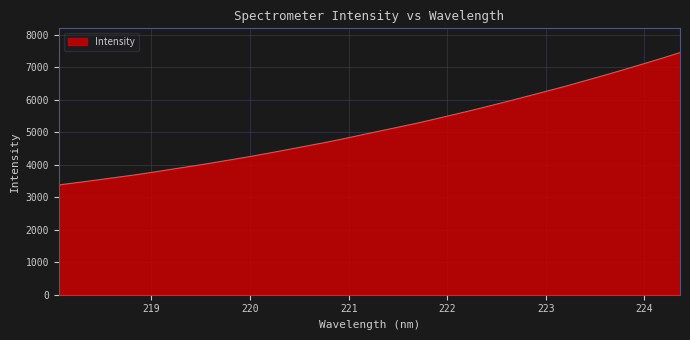

What is the greatest value displayed?

7446.7